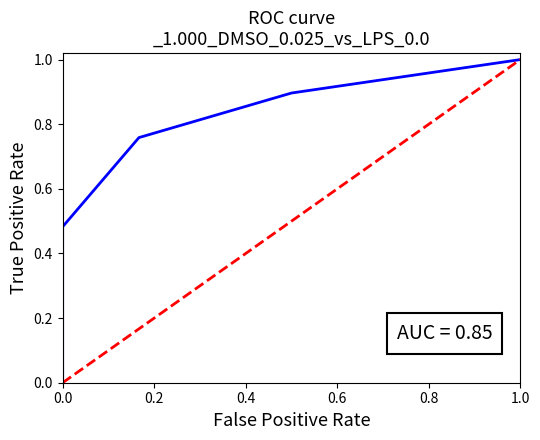

How many distinct data groups are displayed?

2